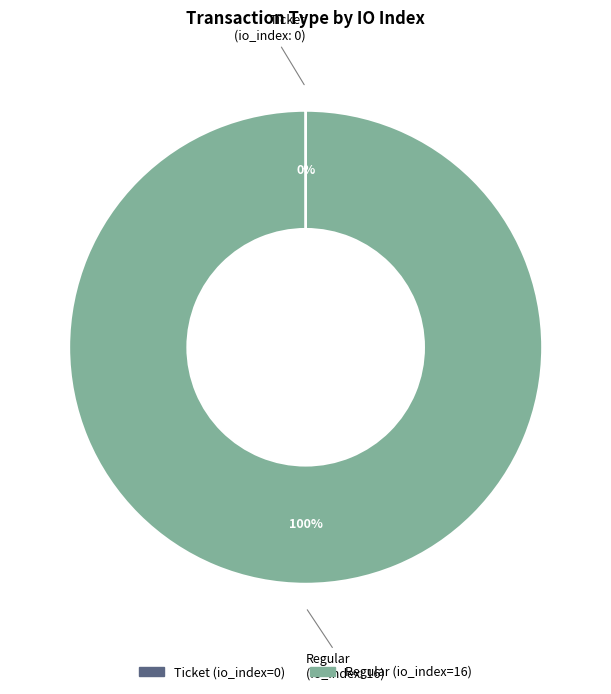

Which slice represents more than half of the pie?

Regular